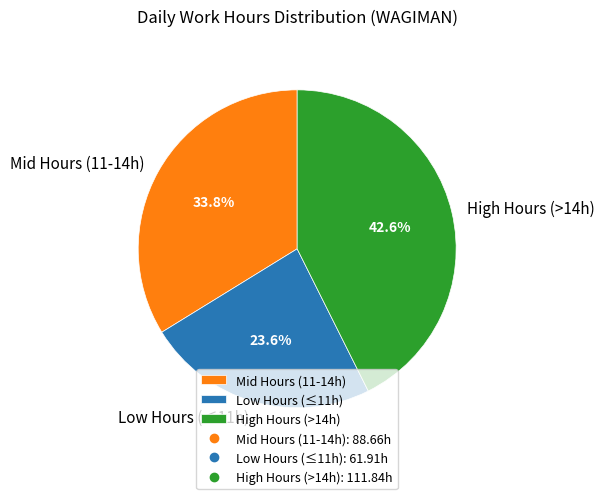

Which slice is the largest?

High Hours (>14h)